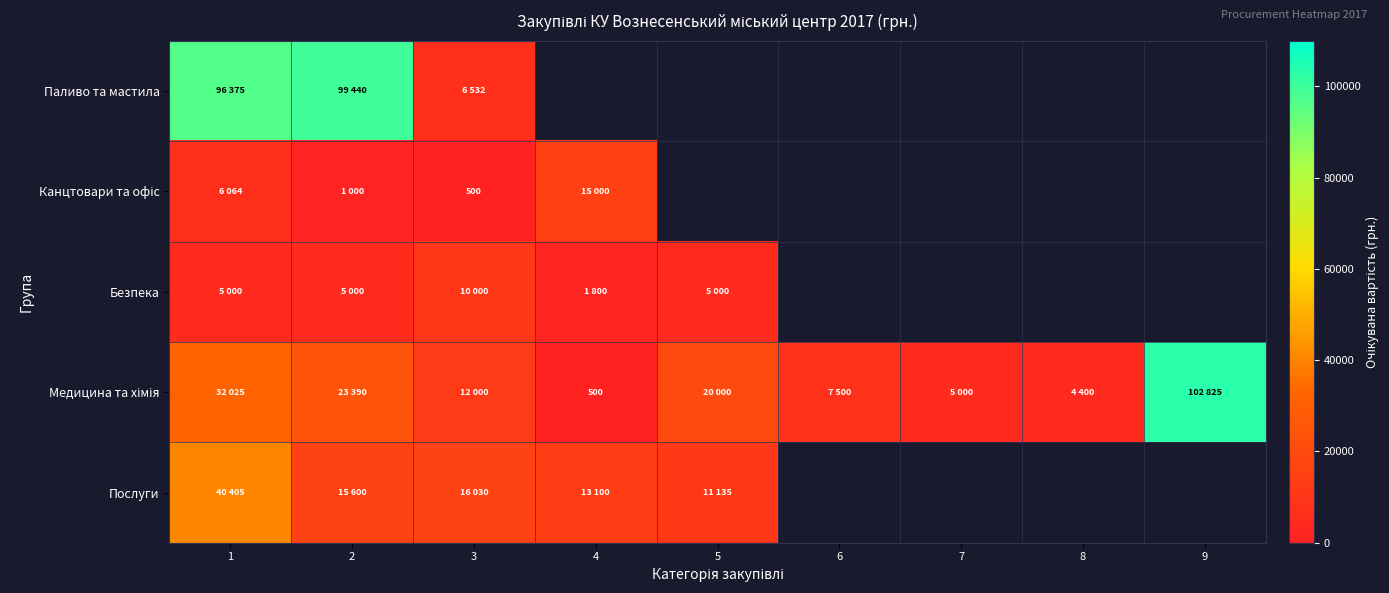

What is the difference between the maximum and minimum values in the Паливо та мастила series?

92908.0